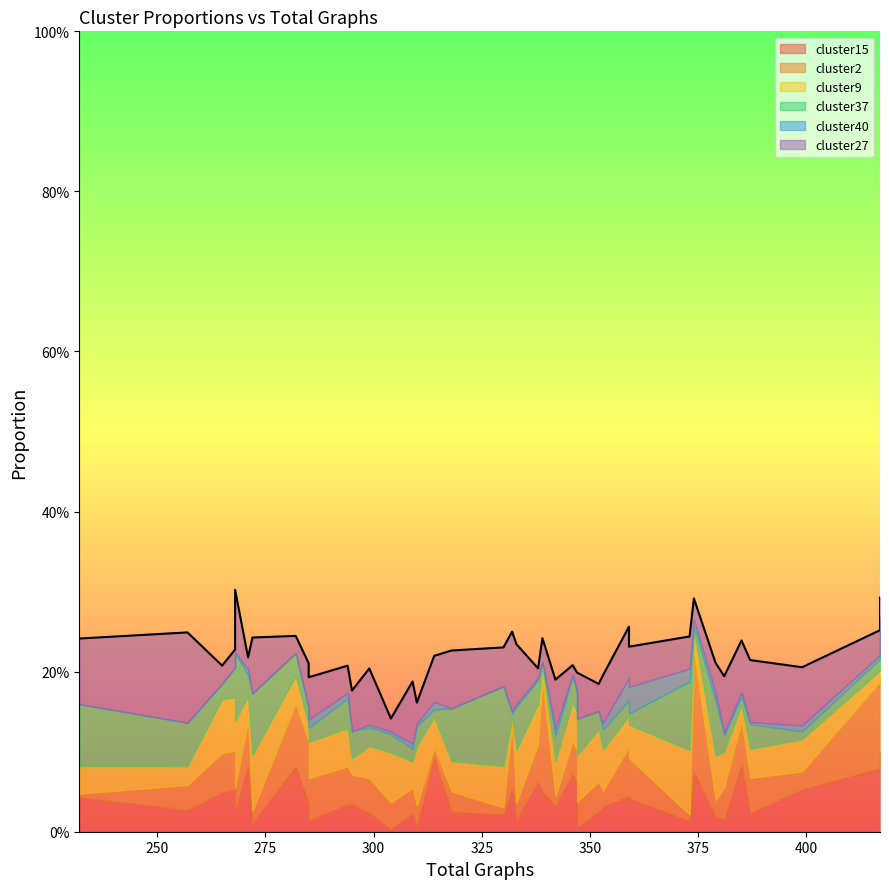

What is the difference between the cluster27 values at 332 and 310?

0.1